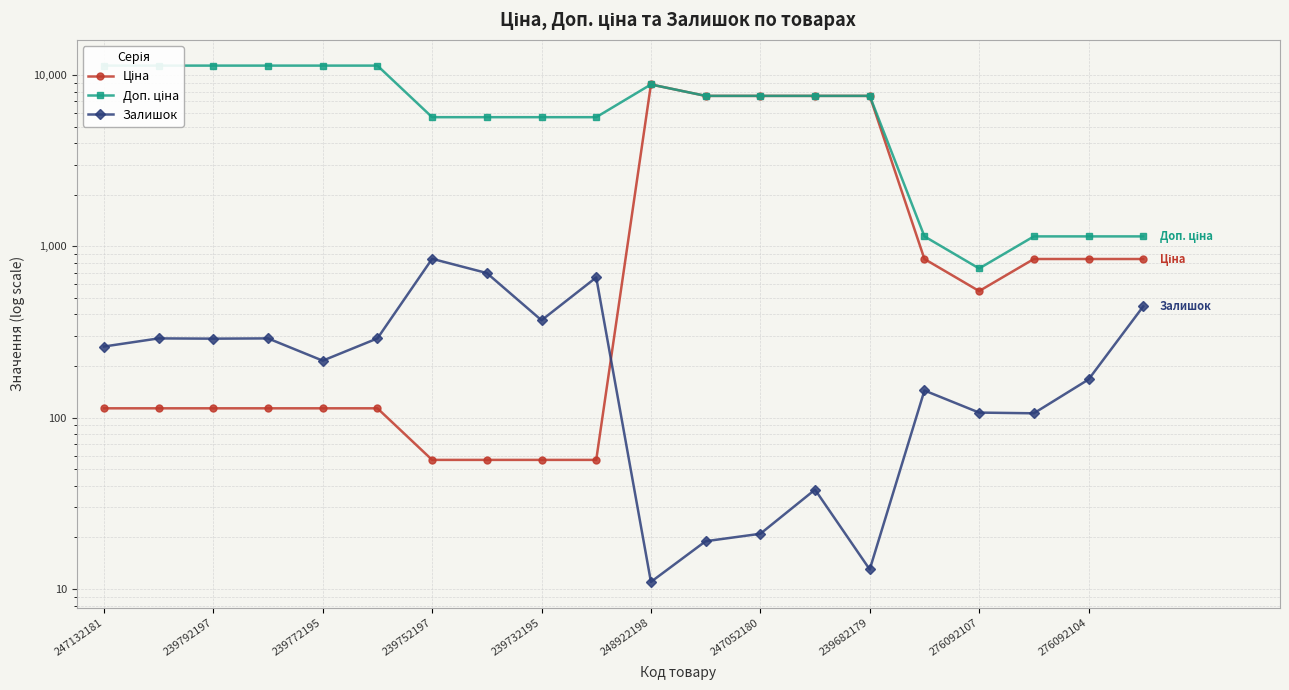

Is it true that Ціна equals 15.9 at 276092104?

False